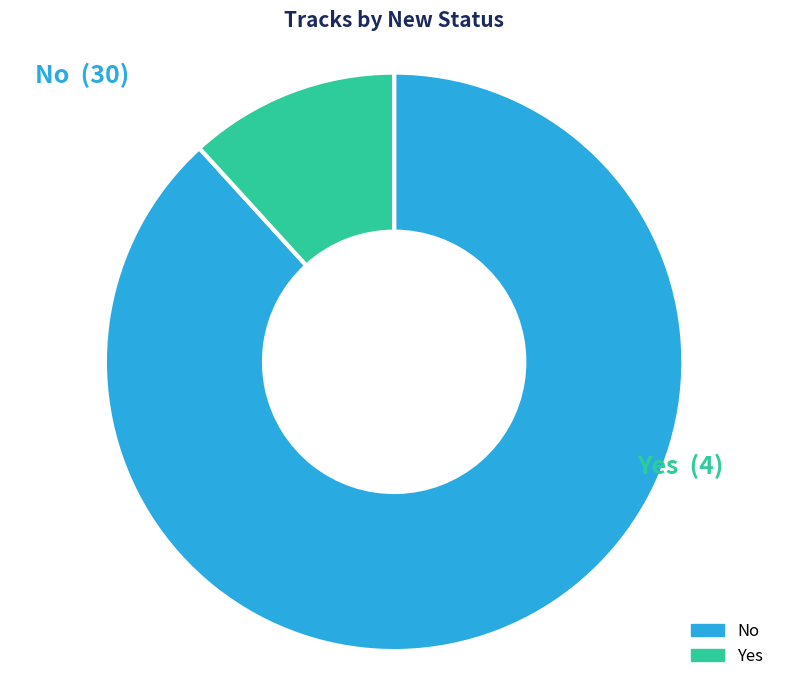

How many slices are in this pie chart?

2